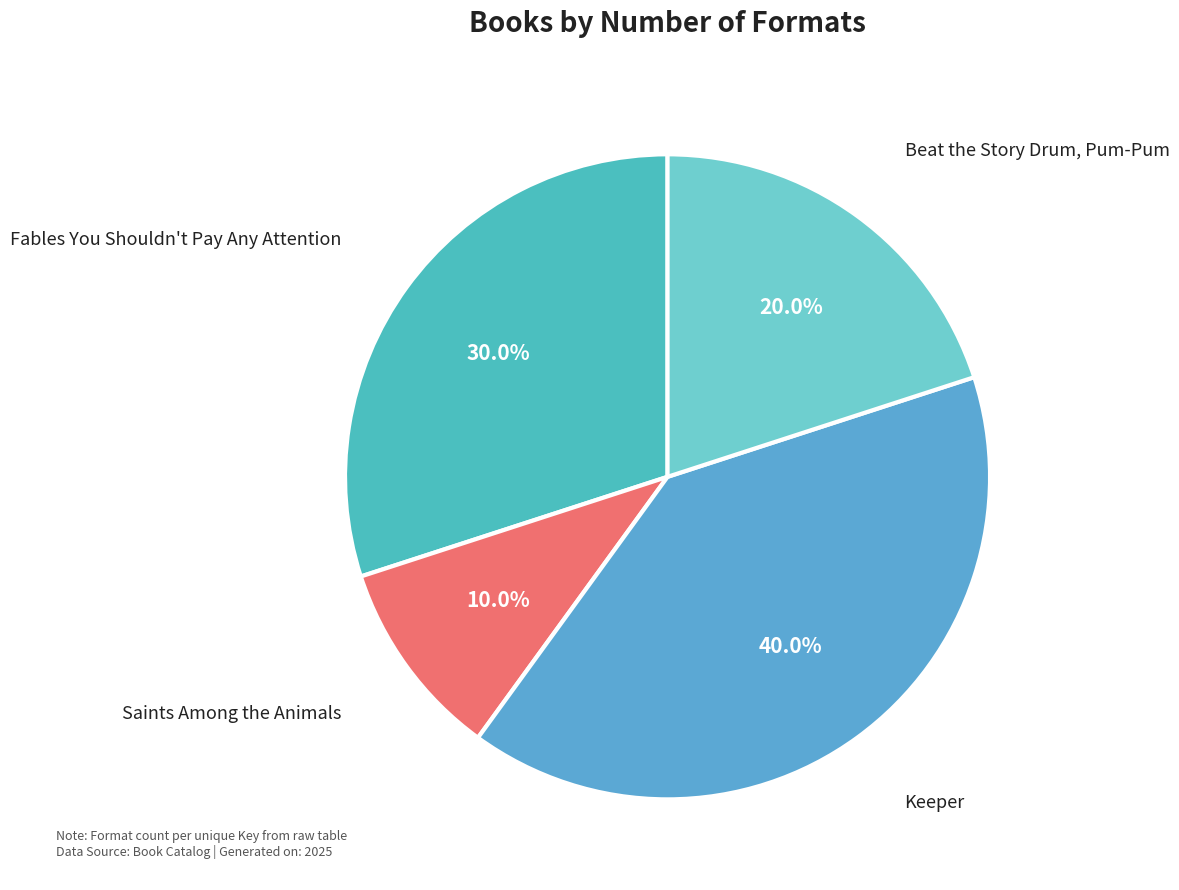

To the nearest percent, what portion does Saints Among the Animals represent?

10%